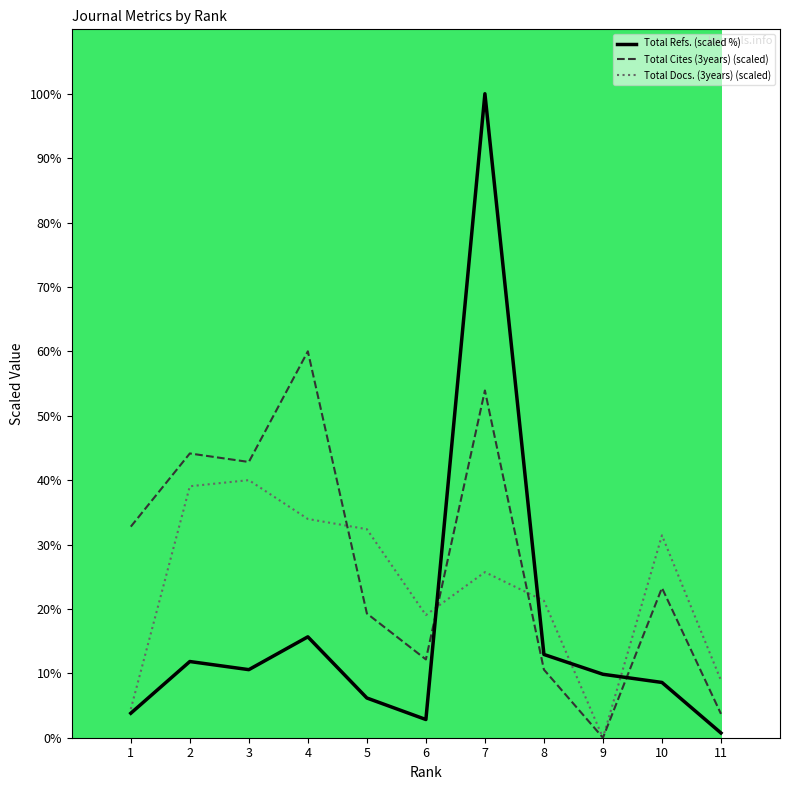

Is this an area chart (filled region under the line)?

No